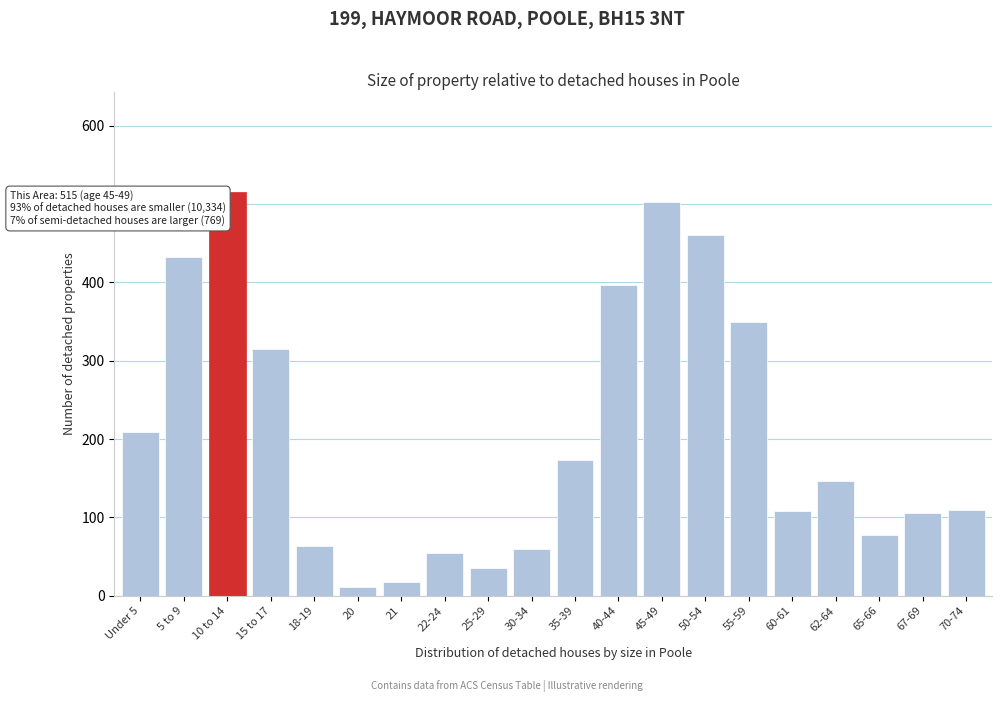

True or false: the data shows 564 at 15 to 17.

False